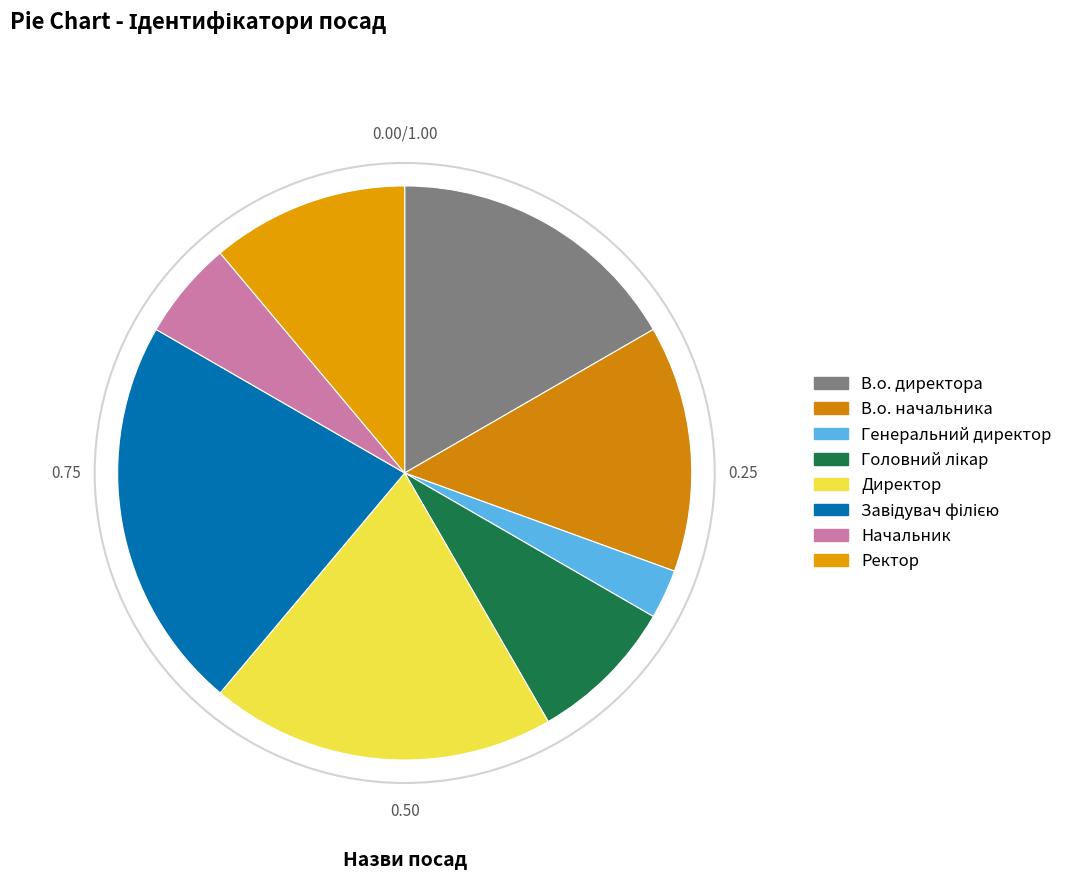

What percentage do Ректор and Начальник together represent?

16.7%